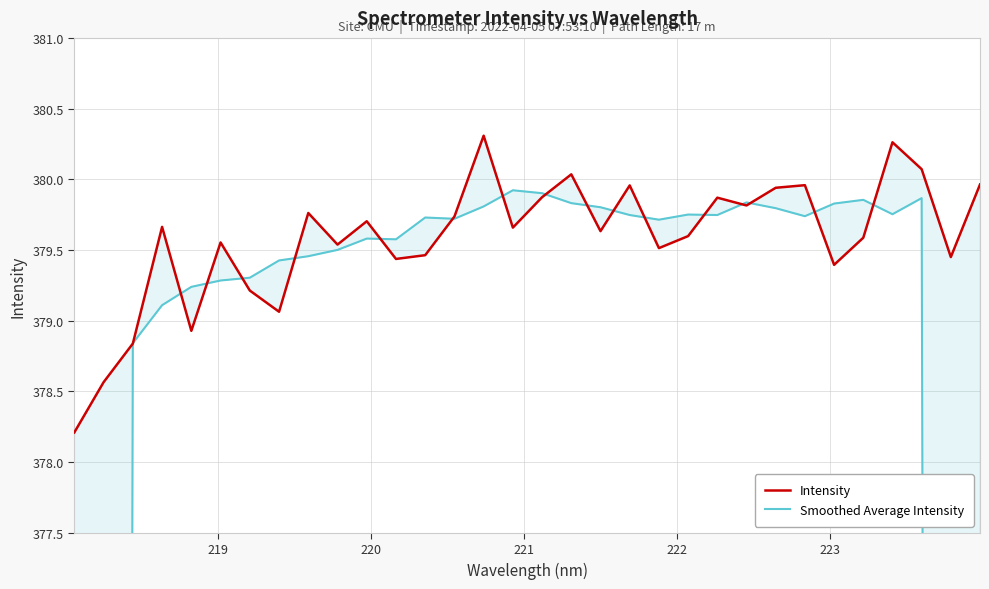

What is the value of the Smoothed Average Intensity point at the 26th from the left?

379.7